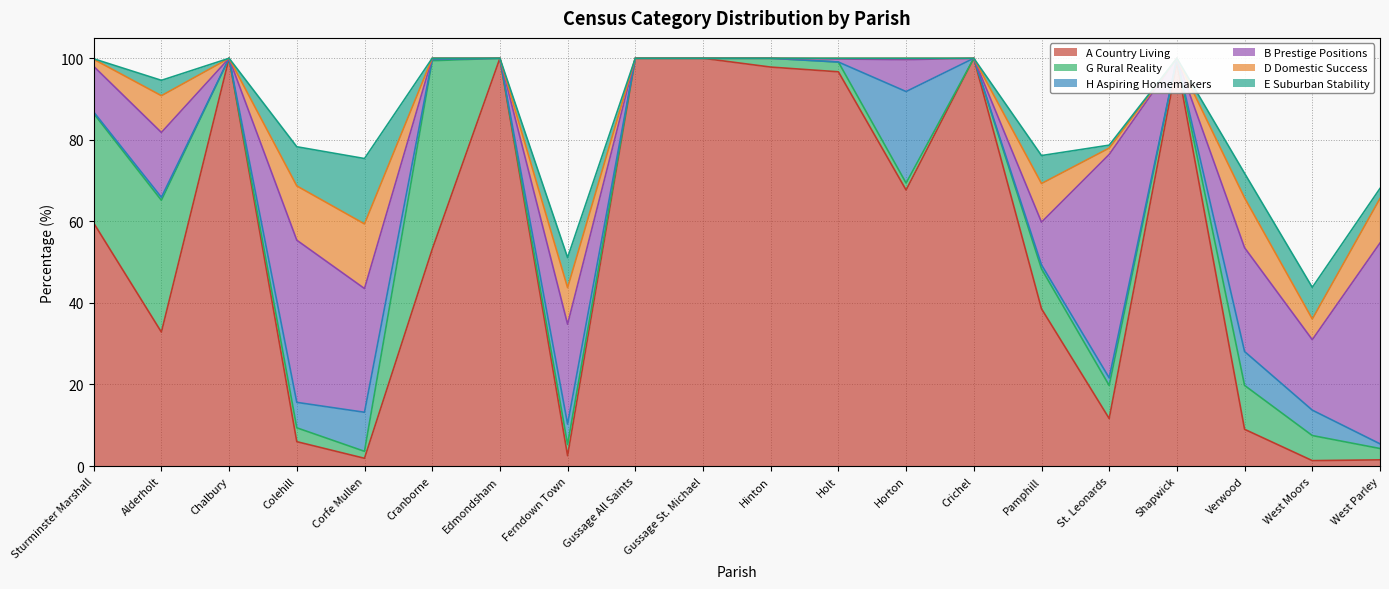

Is the value of A Country Living at Corfe Mullen greater than the value of E Suburban Stability at Cranborne?

Yes